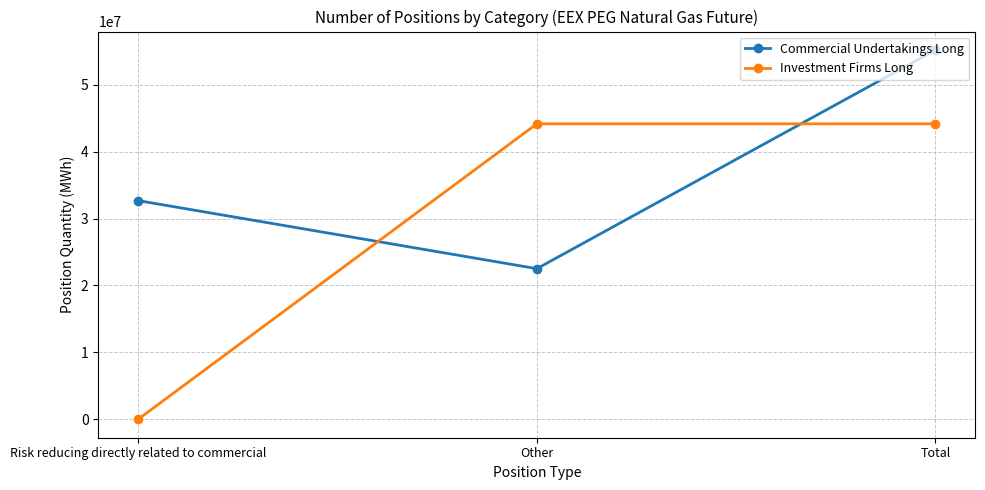

What are all the series names shown in the legend?

Commercial Undertakings Long, Investment Firms Long